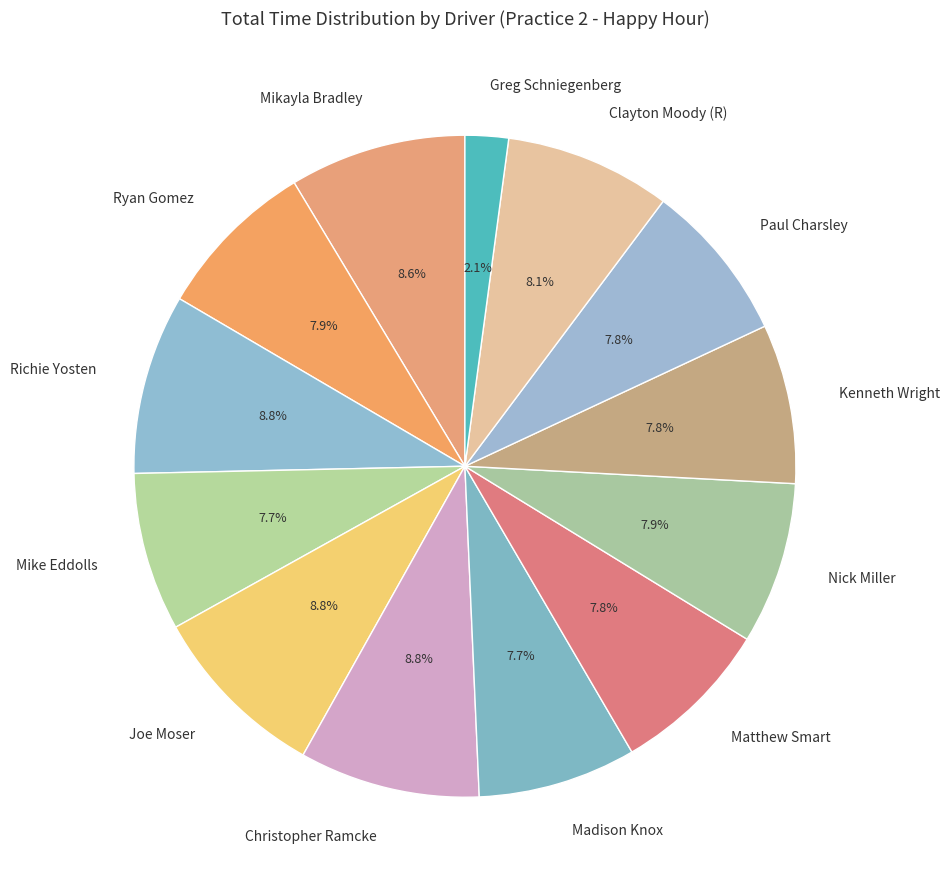

To the nearest percent, what is the combined percentage of Nick Miller and Mike Eddolls?

16%